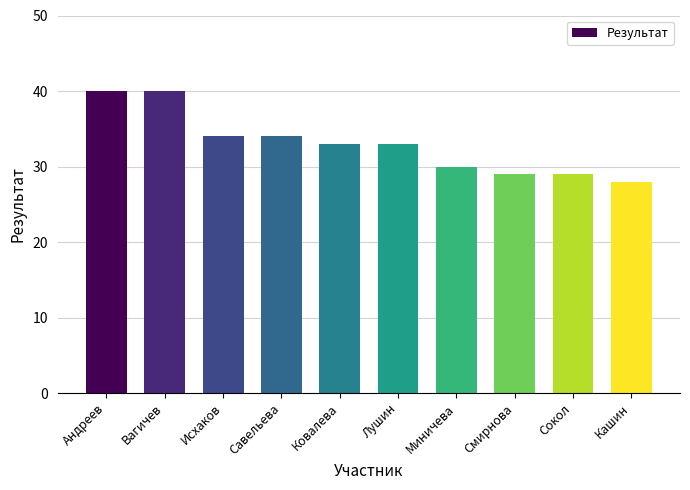

What is the minimum value shown in the chart?

28